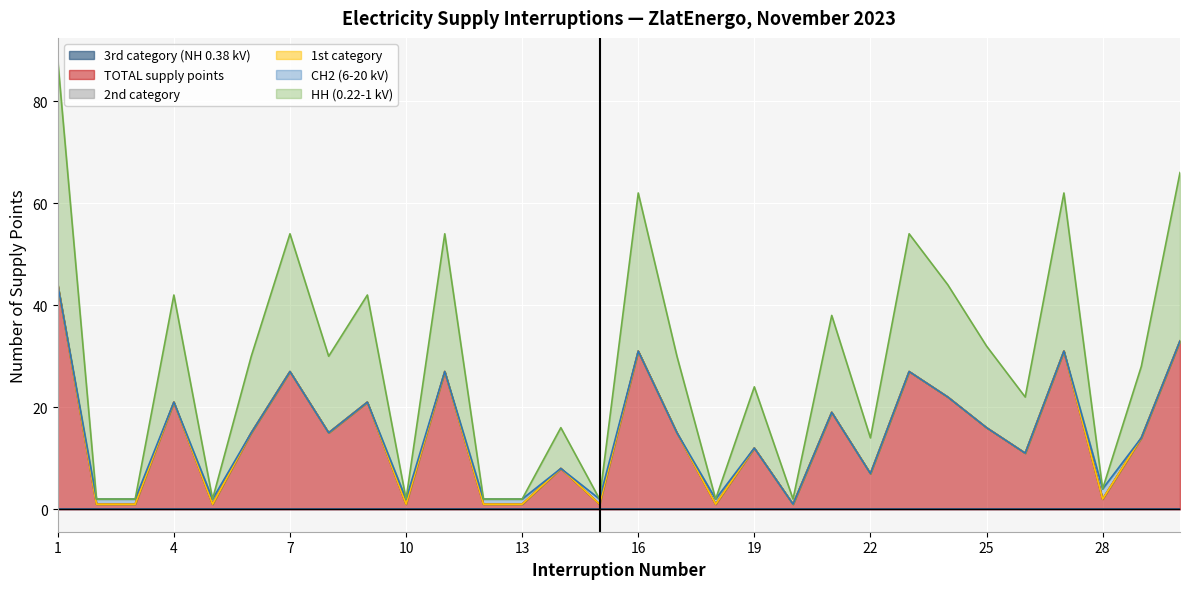

How many values in the TOTAL supply points series exceed 15?

12